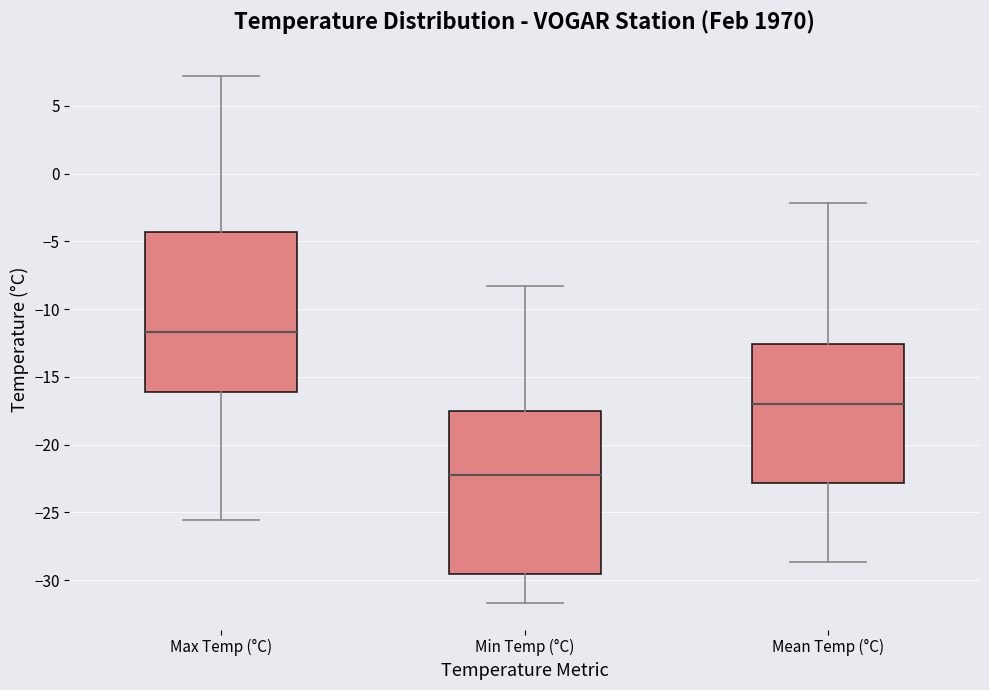

Reading left to right, read every box against the y-axis: the position of its median line, the range the box covers, and the ends of its whiskers. The values are not printed on the chart, so give them approximately, as read against the axis.

Max Temp (°C): median -11.5, box -16.0 to -4.5, whiskers -25.5 to 7.0
Min Temp (°C): median -22.0, box -29.5 to -17.5, whiskers -31.5 to -8.5
Mean Temp (°C): median -17.0, box -23.0 to -12.5, whiskers -28.5 to -2.0